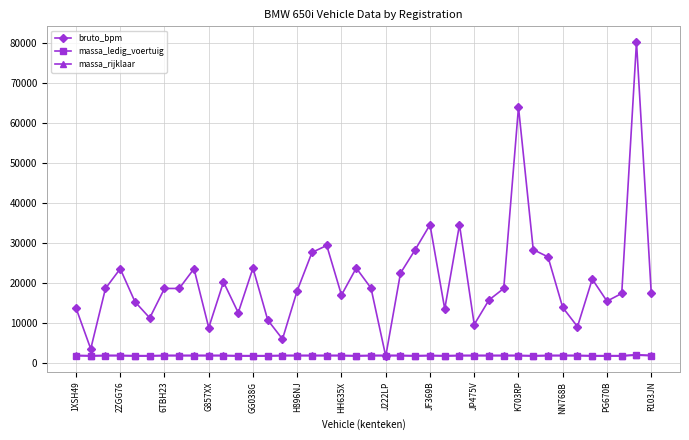

What is the value of the massa_ledig_voertuig point at the 6th from the left?

1840